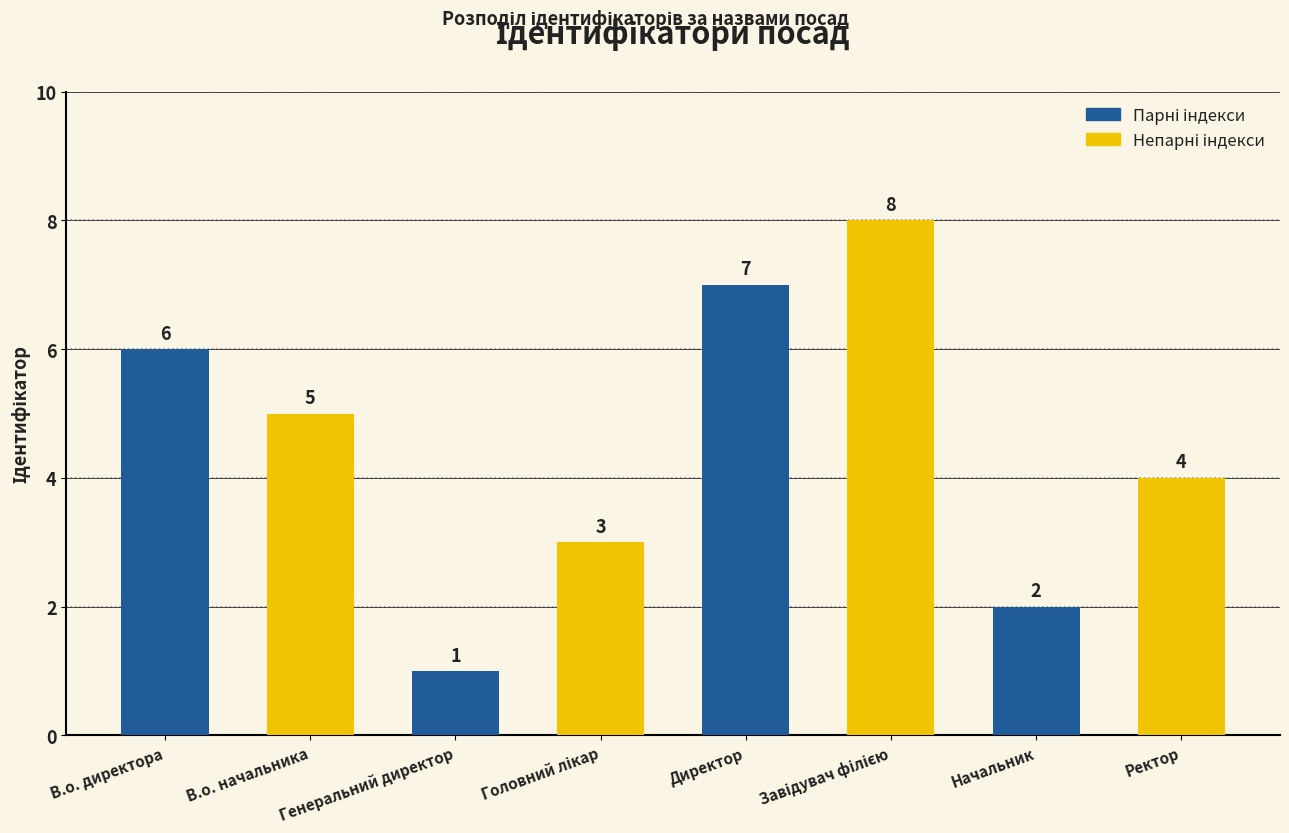

What is the value of the 8th bar from the left?

4